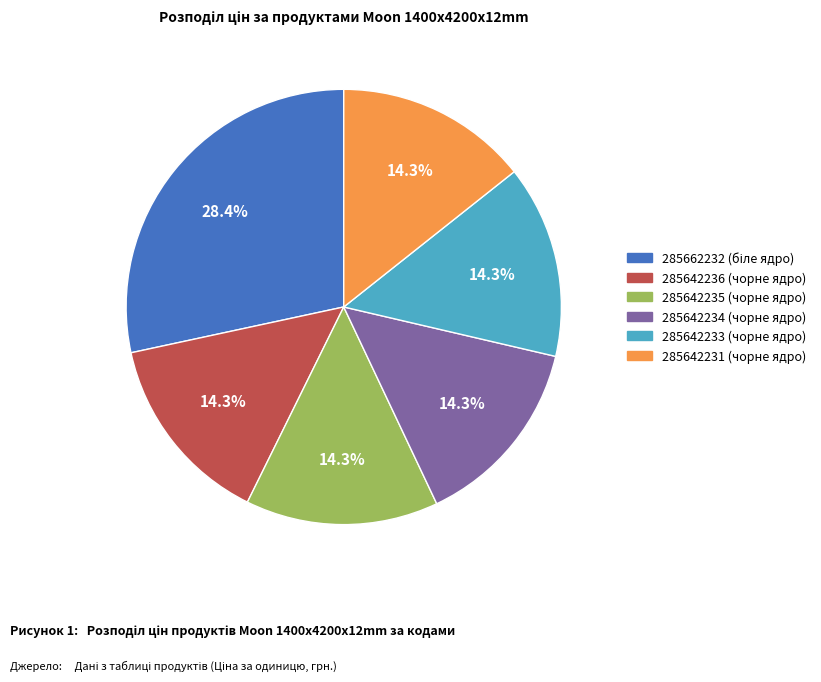

To the nearest percent, what is the average slice percentage?

17%